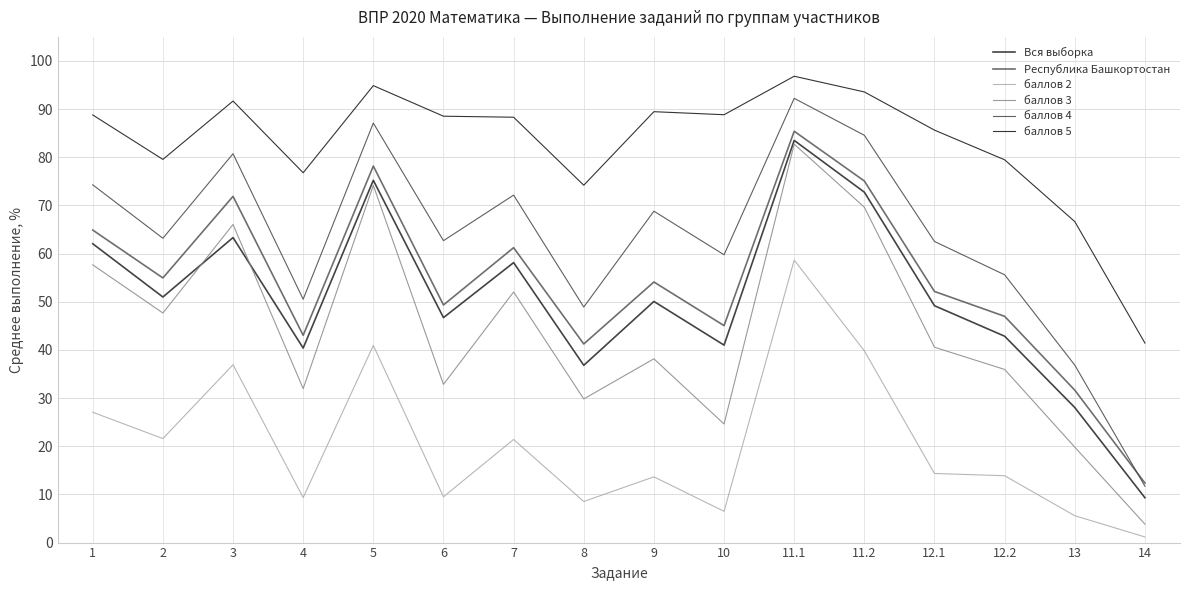

At which category is the sum across all series the highest?

11.1